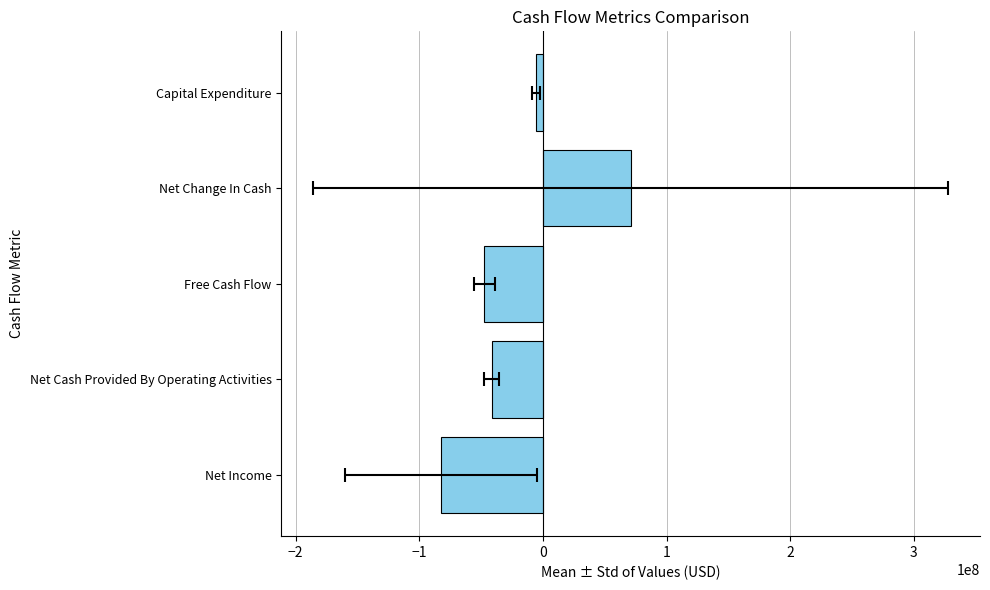

What is the difference between the second highest and second lowest values?

41583833.3